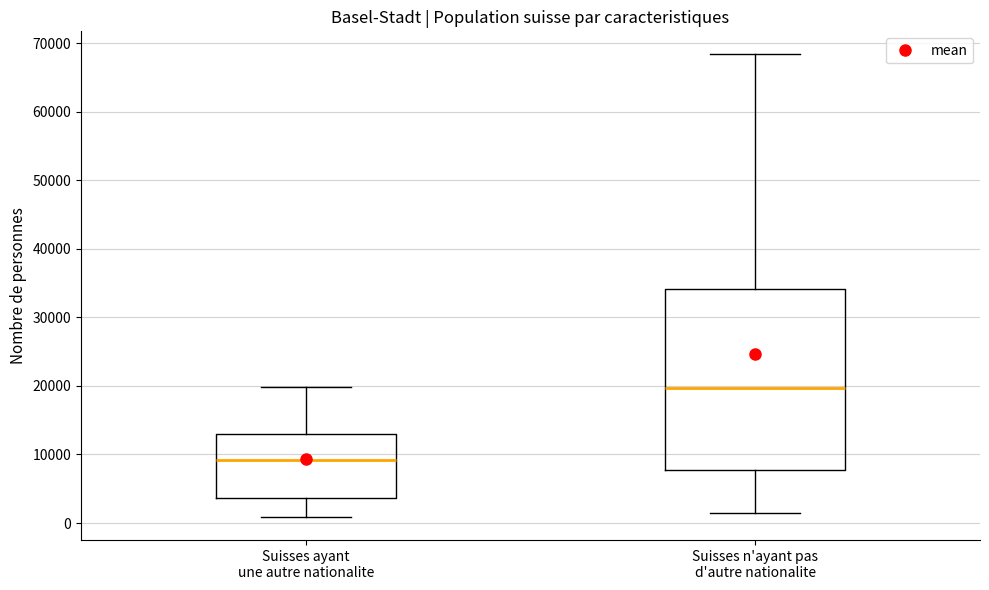

Reading left to right, transcribe this box plot: for each box, give where its median line is, the range the box spans, and where its two whiskers end, as read against the y-axis. The values are not printed on the chart, so give them approximately, as read against the axis.

Suisses ayant une autre nationalite: median 9000, box 4000 to 13000, whiskers 1000 to 20000
Suisses n'ayant pas d'autre nationalite: median 20000, box 8000 to 34000, whiskers 2000 to 68000